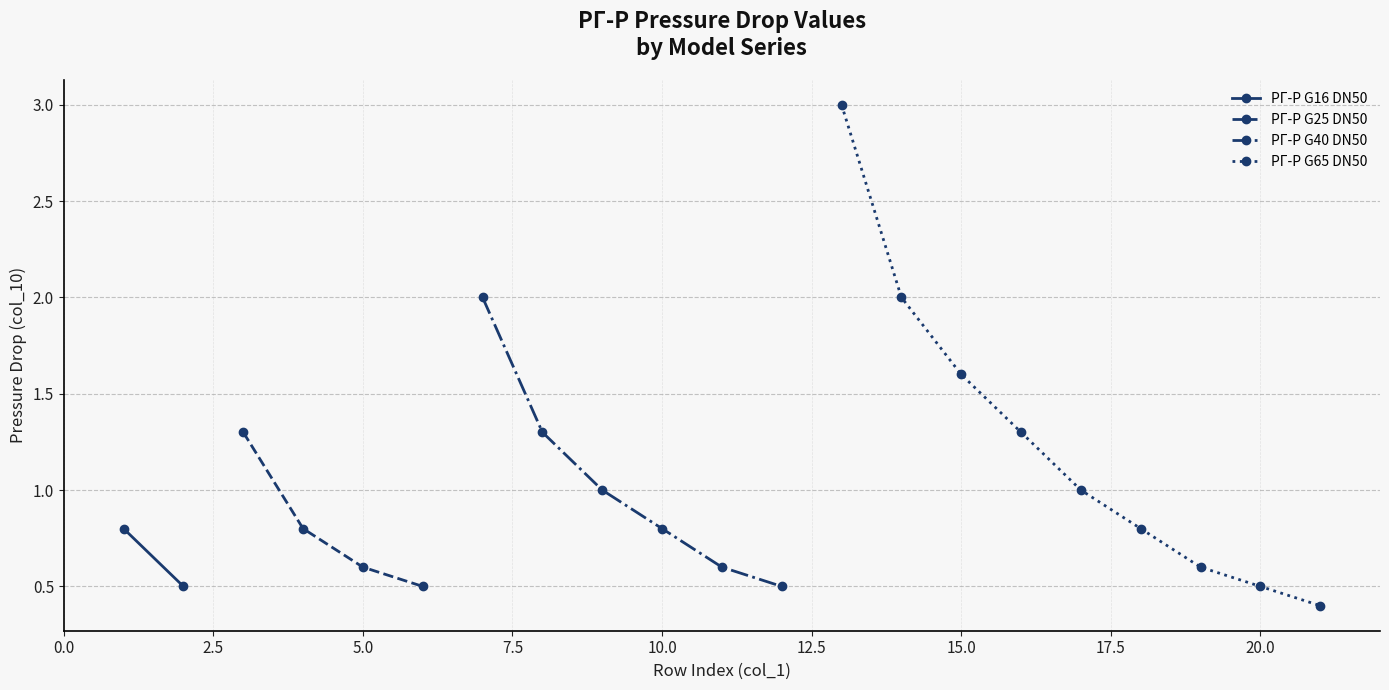

How many РГ-Р G25 DN50 values are between 0 and 1?

3